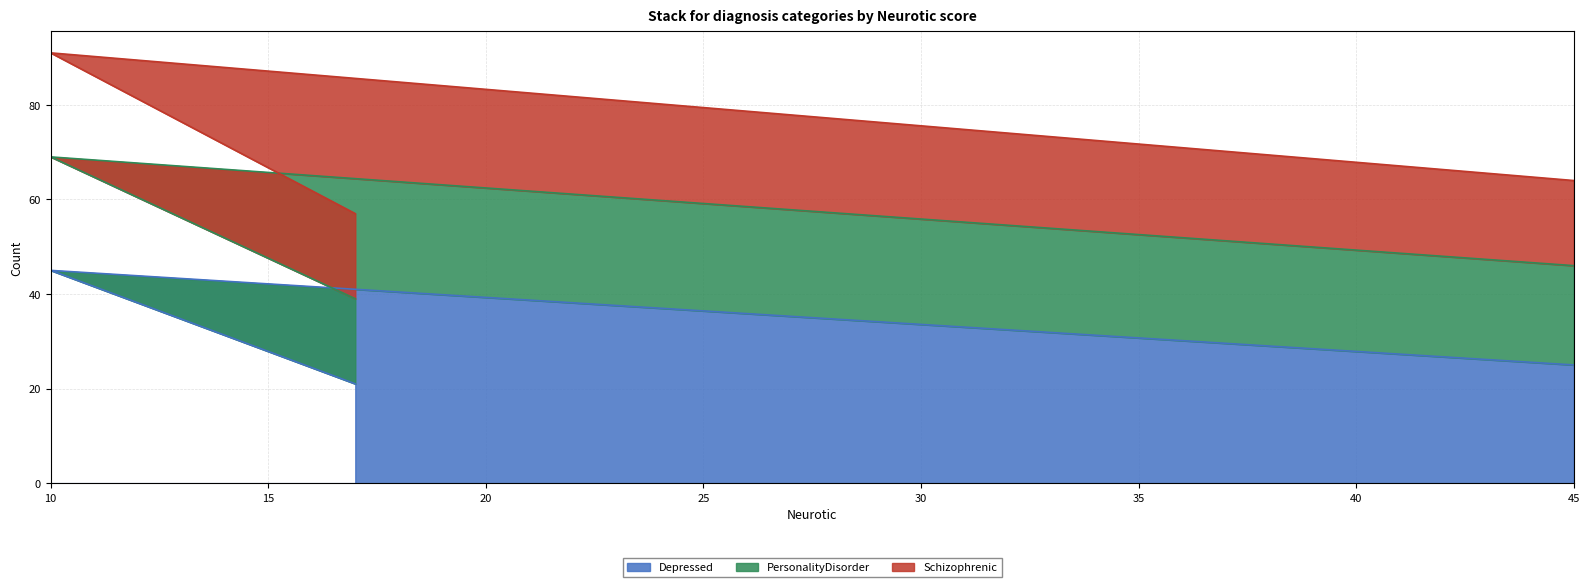

Between 10 and 17, which is larger?

10